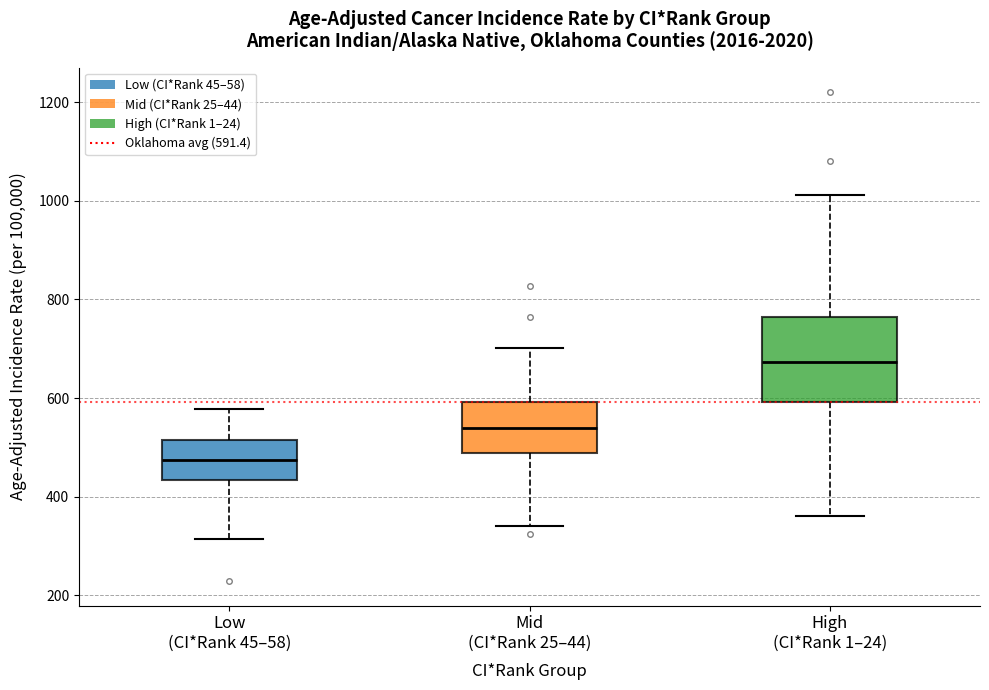

Reading left to right, read every box against the y-axis: the position of its median line, the range the box covers, and the ends of its whiskers. The values are not printed on the chart, so give them approximately, as read against the axis.

Low (CI*Rank 45–58): median 480, box 440 to 520, whiskers 320 to 580
Mid (CI*Rank 25–44): median 540, box 480 to 600, whiskers 340 to 700
High (CI*Rank 1–24): median 680, box 600 to 760, whiskers 360 to 1020